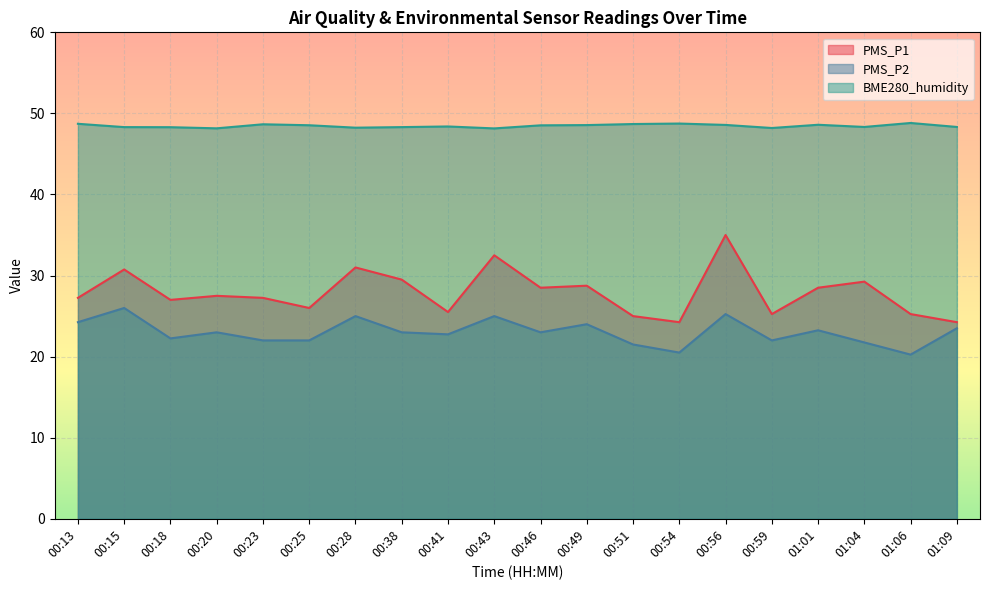

True or false: BME280_humidity has more than 2 points higher than both neighbors.

True